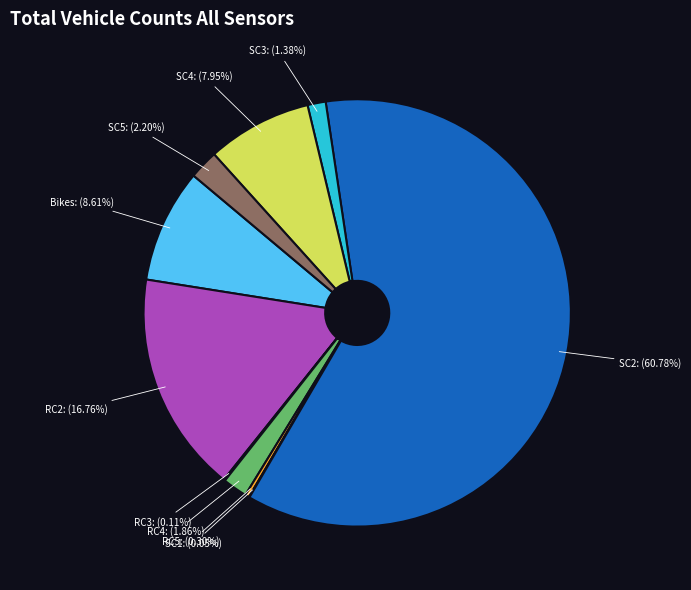

What is the largest slice in the pie chart?

SC2